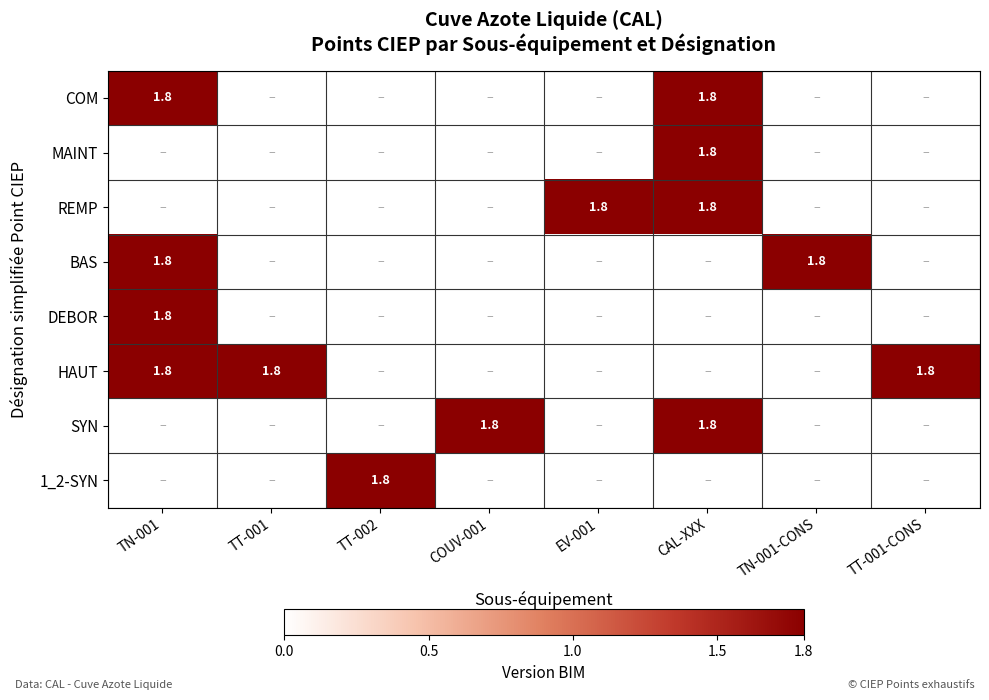

The BAS series shows 1.0 at TT-001-CONS. True or false?

False